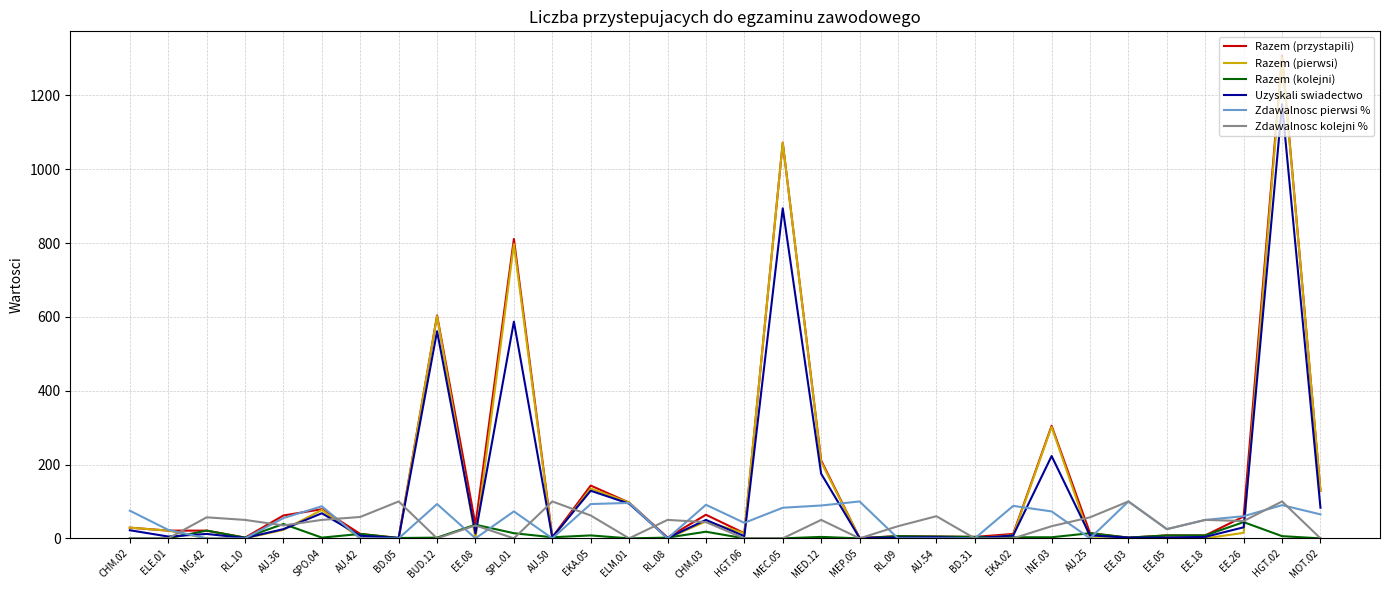

How many lines are shown in the chart?

6